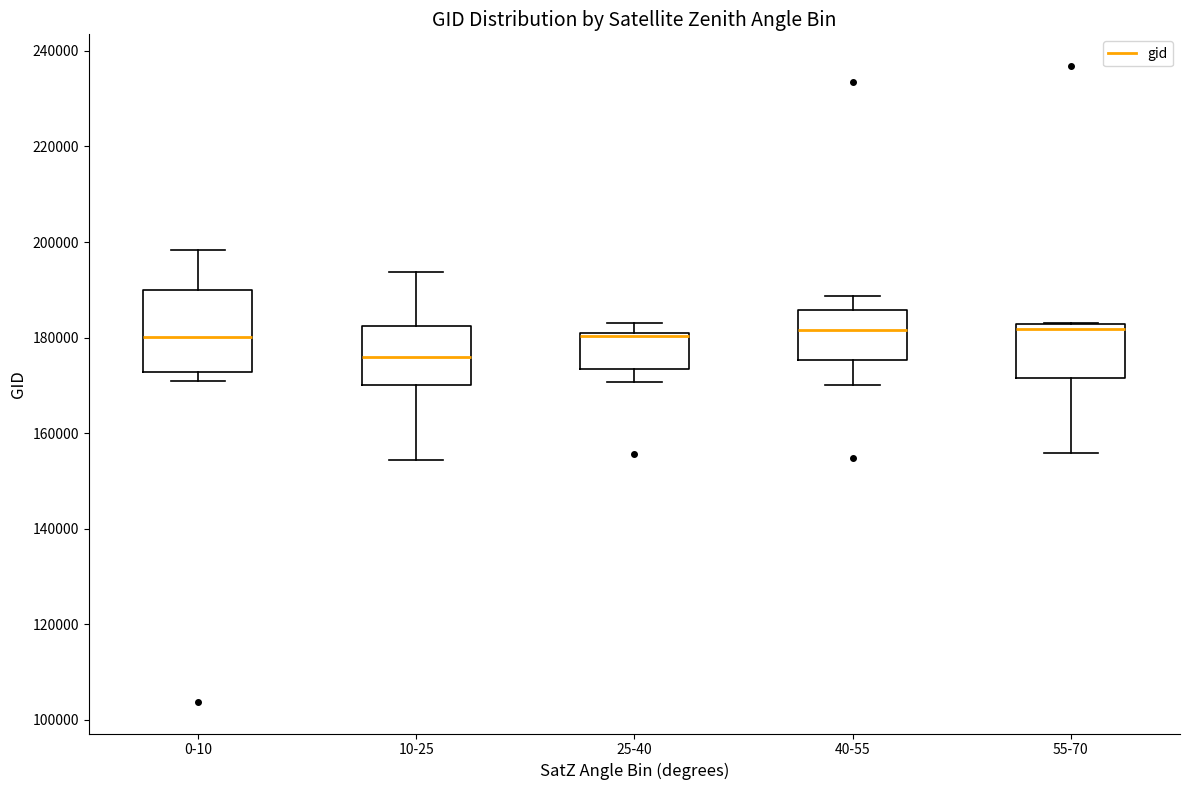

Reading left to right, transcribe this box plot: for each box, give where its median line is, the range the box spans, and where its two whiskers end, as read against the y-axis. The values are not printed on the chart, so give them approximately, as read against the axis.

0-10: median 180000, box 172000 to 190000, whiskers 170000 to 198000
10-25: median 176000, box 170000 to 182000, whiskers 154000 to 194000
25-40: median 180000, box 174000 to 182000, whiskers 170000 to 184000
40-55: median 182000, box 176000 to 186000, whiskers 170000 to 188000
55-70: median 182000 (just below the box's upper edge), box 172000 to 182000, whiskers 156000 to 182000